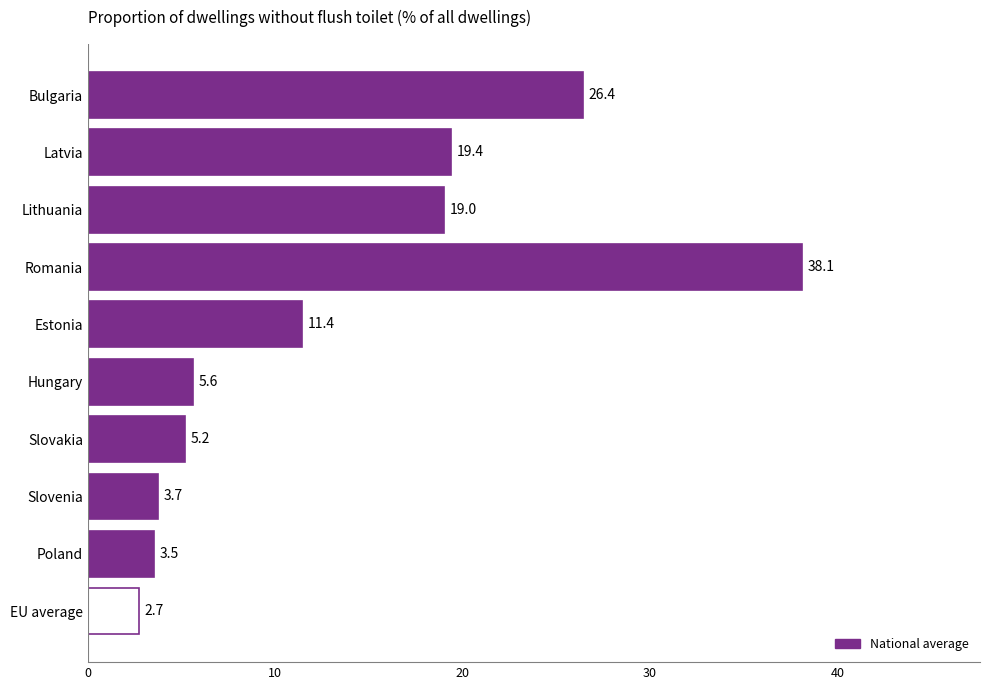

What is the label of the 6th bar from the top?

Hungary